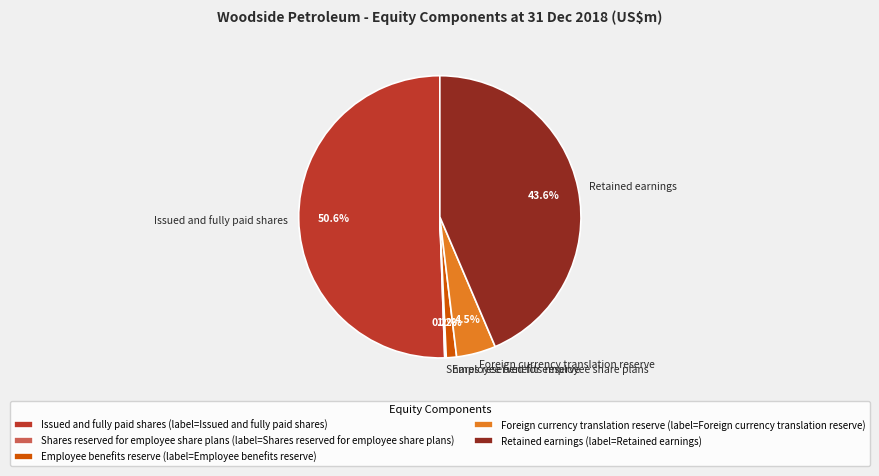

What is the total percentage of Retained earnings and Issued and fully paid shares?

94.1%